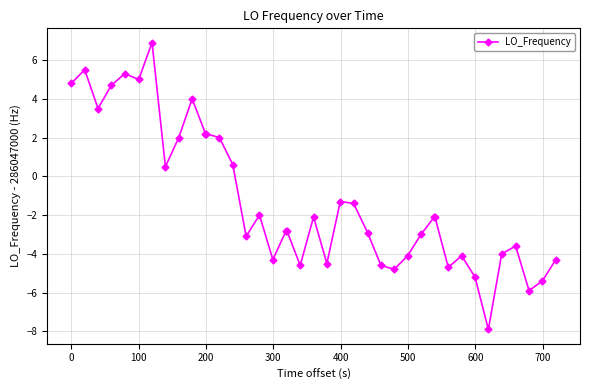

What is the smallest value displayed?

-7.9